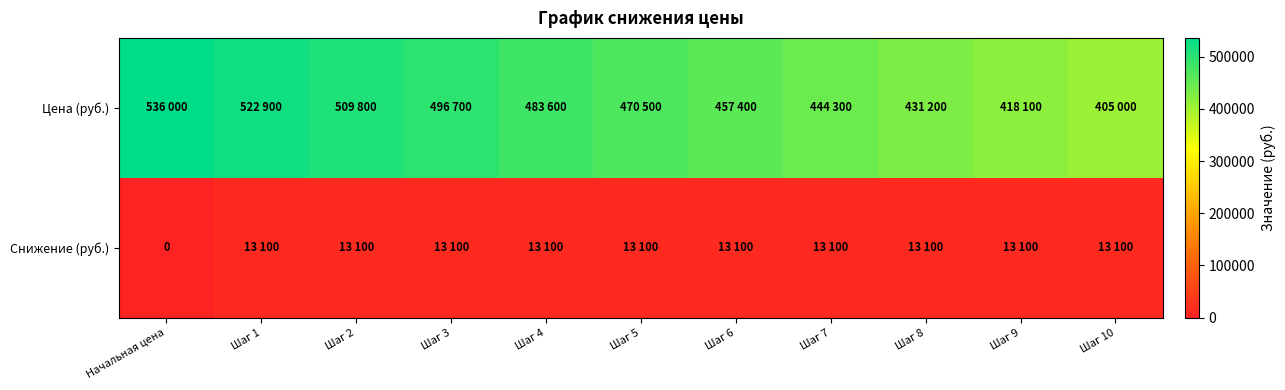

What is the total value across all series at Шаг 9?

431200